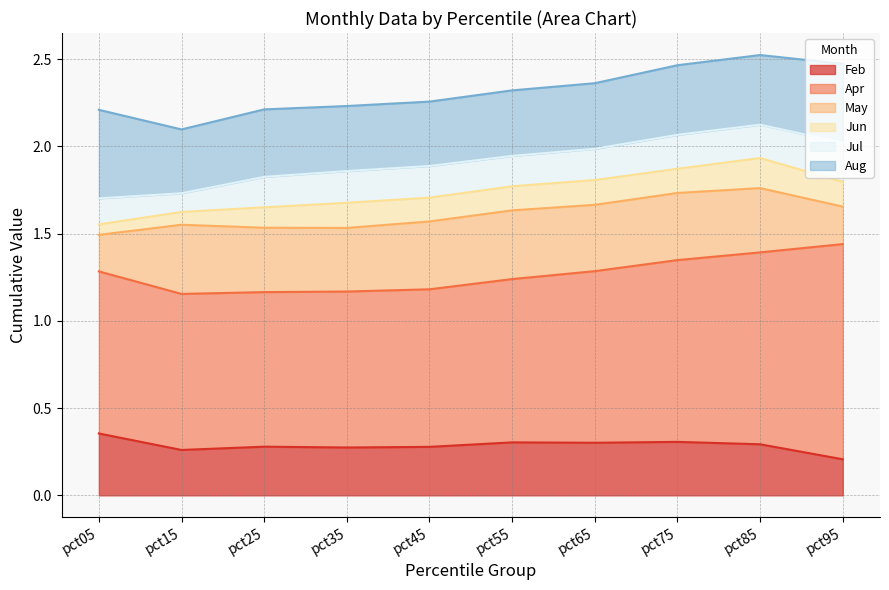

Reading left to right, extract all data points from this chart.

Feb: pct05=0.4	pct15=0.3	pct25=0.3	pct35=0.3	pct45=0.3	pct55=0.3	pct65=0.3	pct75=0.3	pct85=0.3	pct95=0.2
Apr: pct05=0.9	pct15=0.9	pct25=0.9	pct35=0.9	pct45=0.9	pct55=0.9	pct65=1.0	pct75=1.0	pct85=1.1	pct95=1.2
May: pct05=0.2	pct15=0.4	pct25=0.4	pct35=0.4	pct45=0.4	pct55=0.4	pct65=0.4	pct75=0.4	pct85=0.4	pct95=0.2
Jun: pct05=0.1	pct15=0.1	pct25=0.1	pct35=0.1	pct45=0.1	pct55=0.1	pct65=0.1	pct75=0.1	pct85=0.2	pct95=0.1
Jul: pct05=0.1	pct15=0.1	pct25=0.2	pct35=0.2	pct45=0.2	pct55=0.2	pct65=0.2	pct75=0.2	pct85=0.2	pct95=0.2
Aug: pct05=0.5	pct15=0.4	pct25=0.4	pct35=0.4	pct45=0.4	pct55=0.4	pct65=0.4	pct75=0.4	pct85=0.4	pct95=0.5